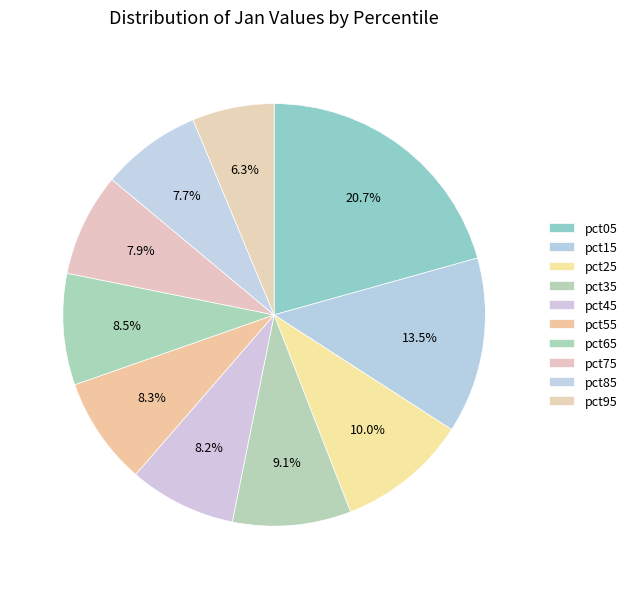

The pct15 slice represents 13% of the pie. True or false?

True